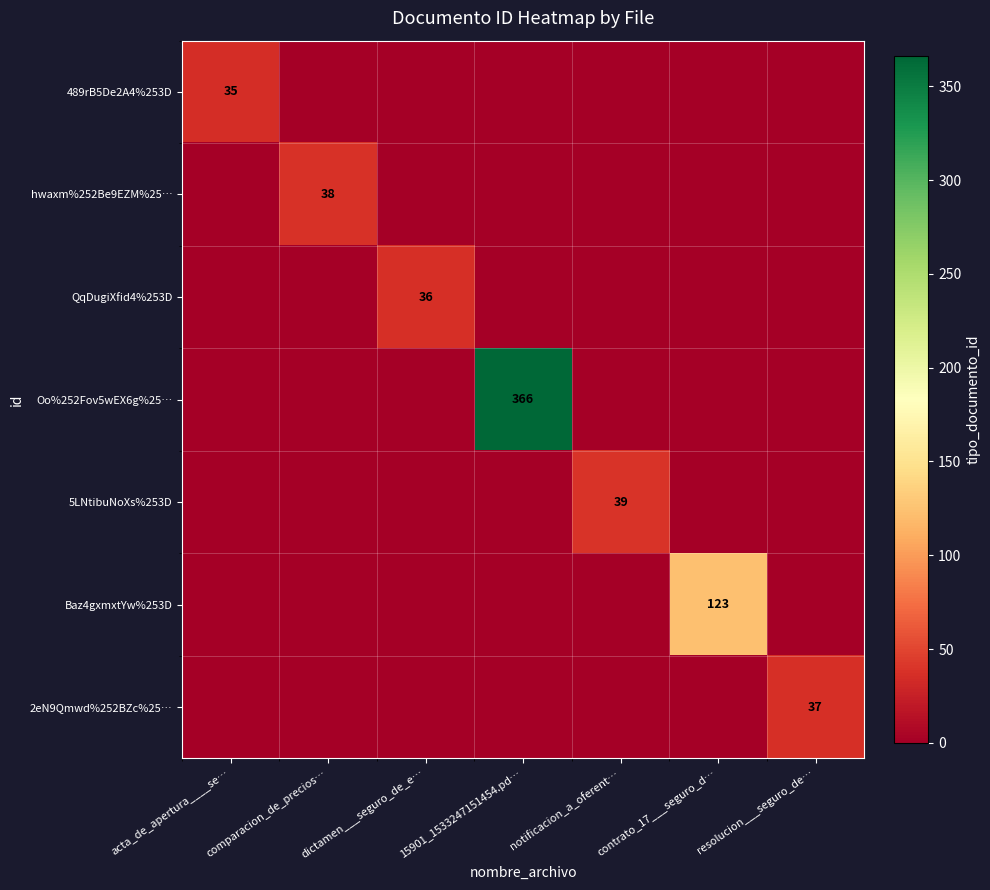

The value of Oo%252Fov5wEX6g%25… at 15901_1533247151454.pd… is 366. True or false?

True